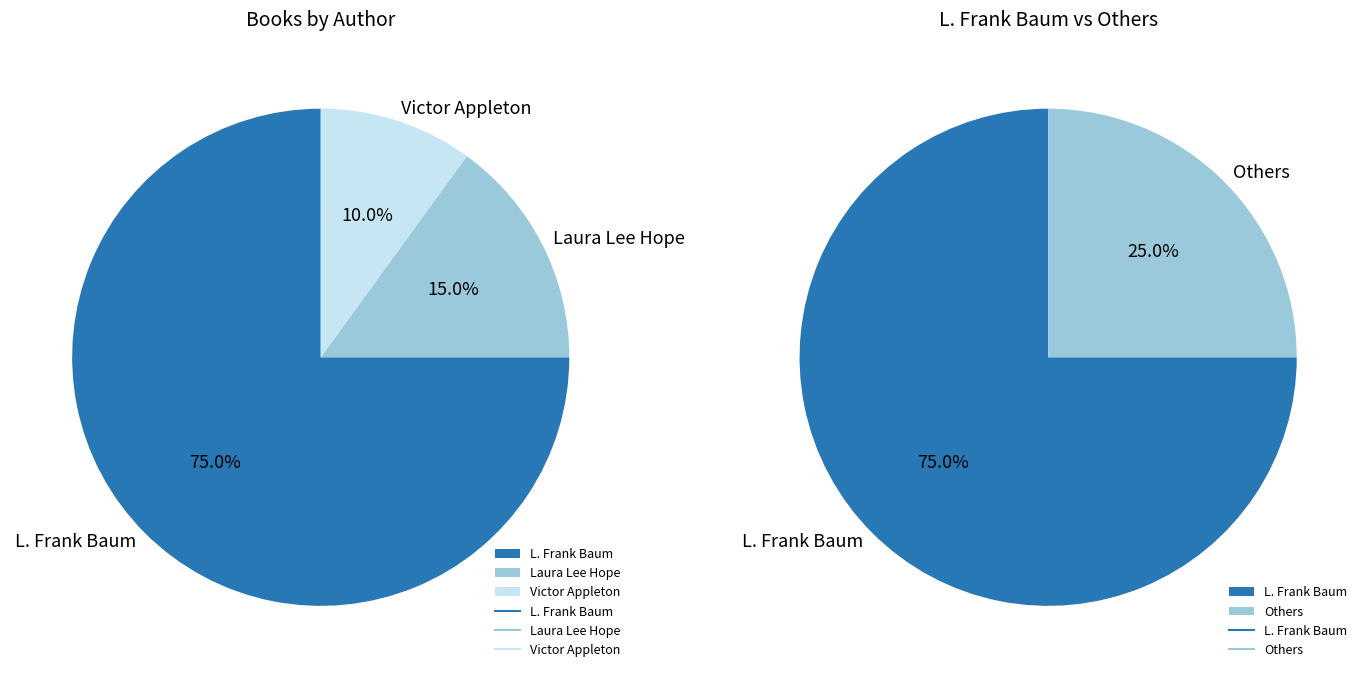

To the nearest percent, what portion does Victor Appleton represent?

10%